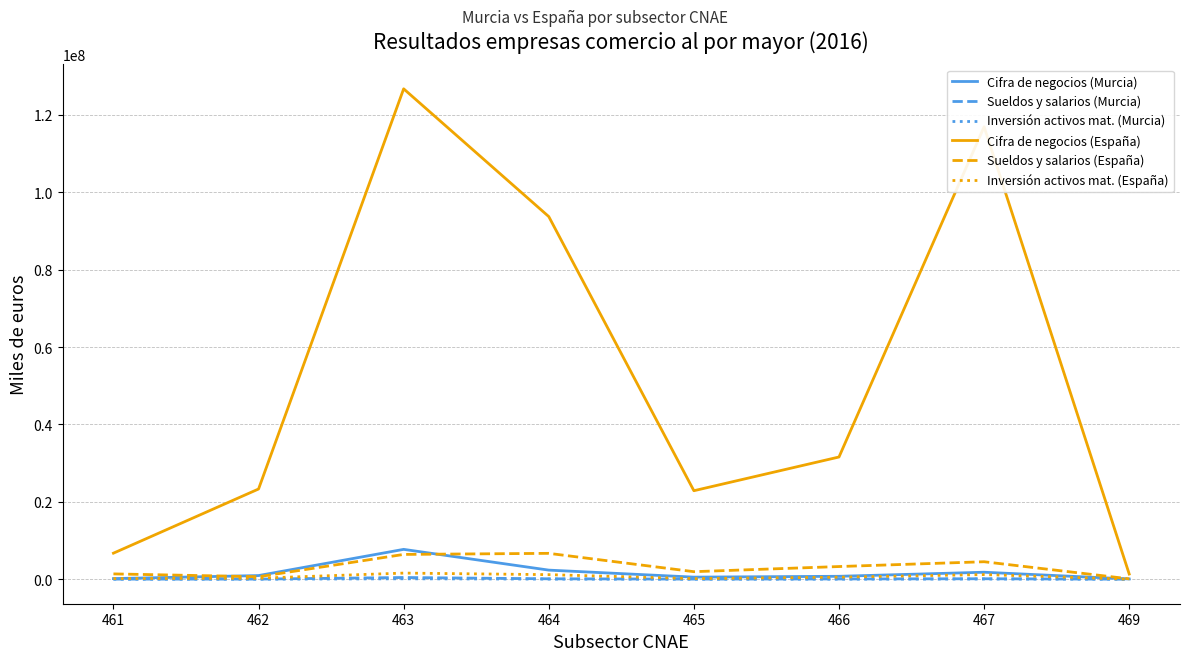

What is the sum of the Cifra de negocios (España) values at 466 and 465?

54447892